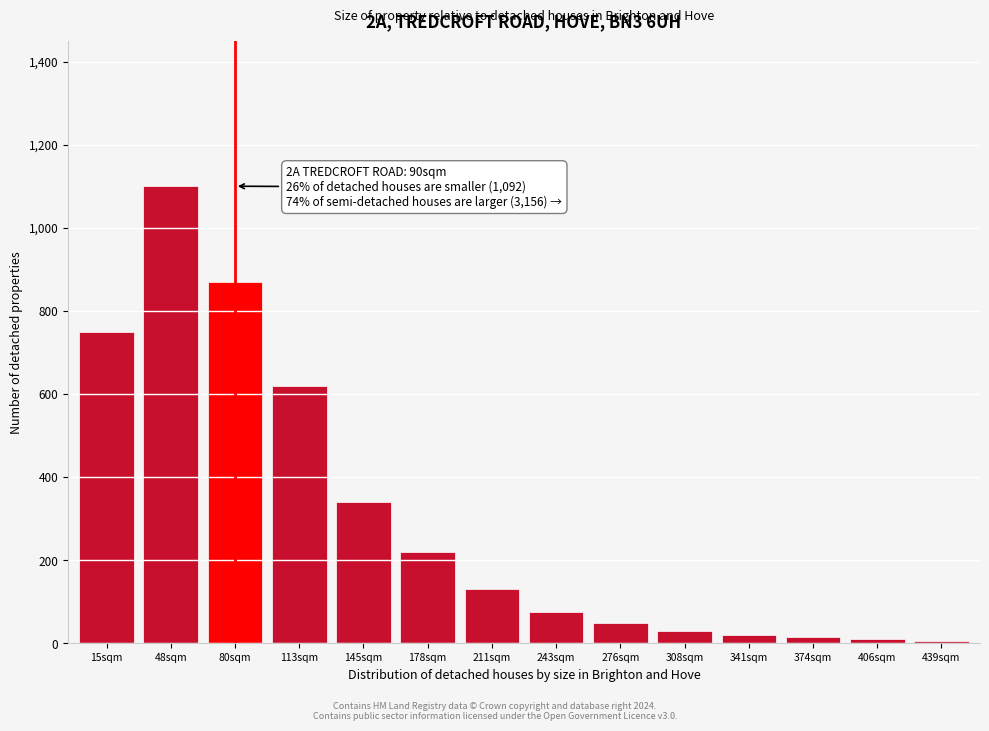

At which label is the value closest to 552?

113sqm